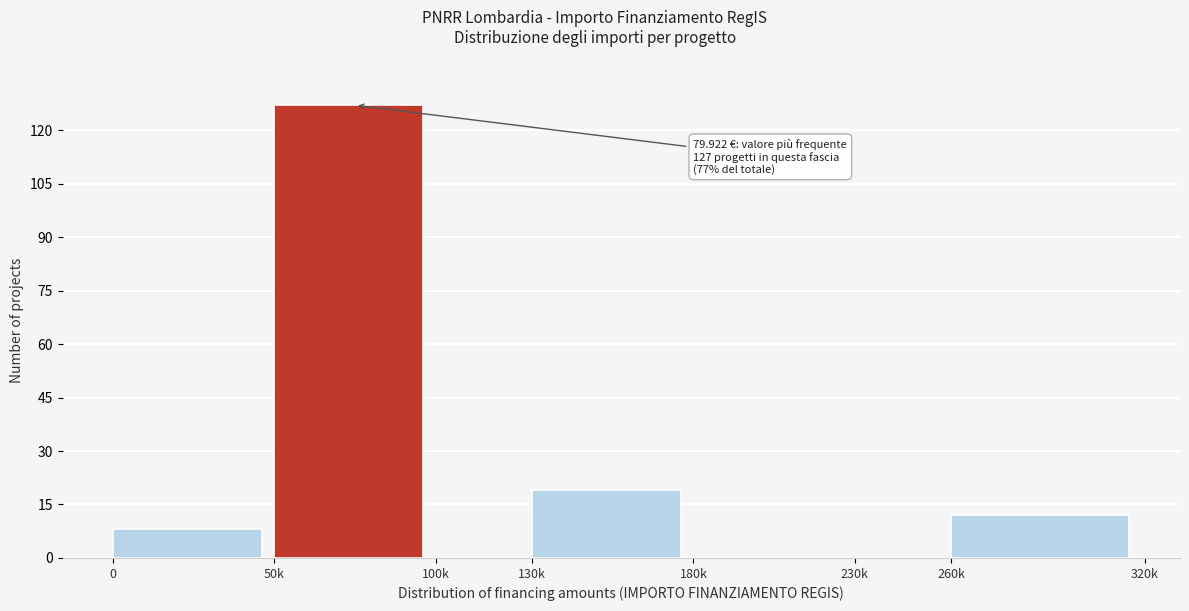

Reading left to right, list all the values displayed in this chart.

0=8	50k=127	100k=0	130k=19	180k=0	230k=0	260k=12